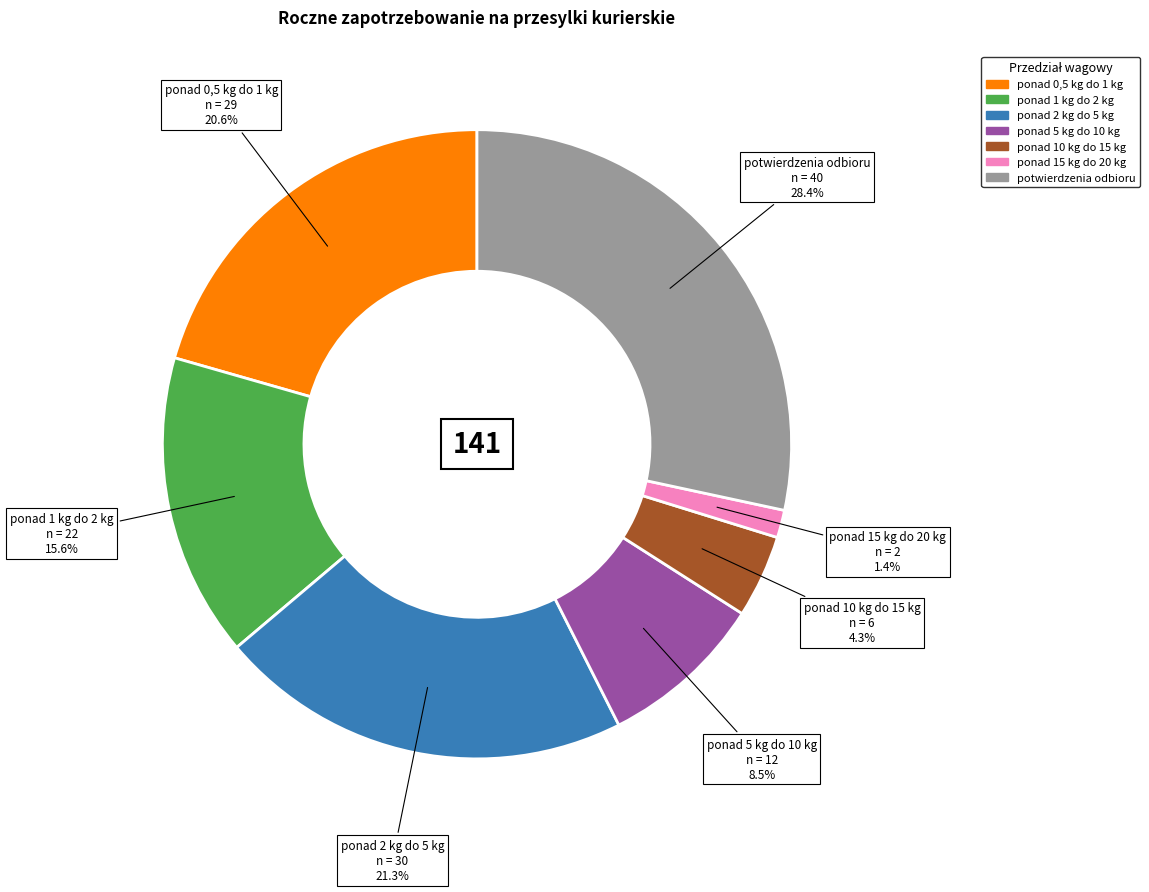

How many segments does this pie chart have?

7